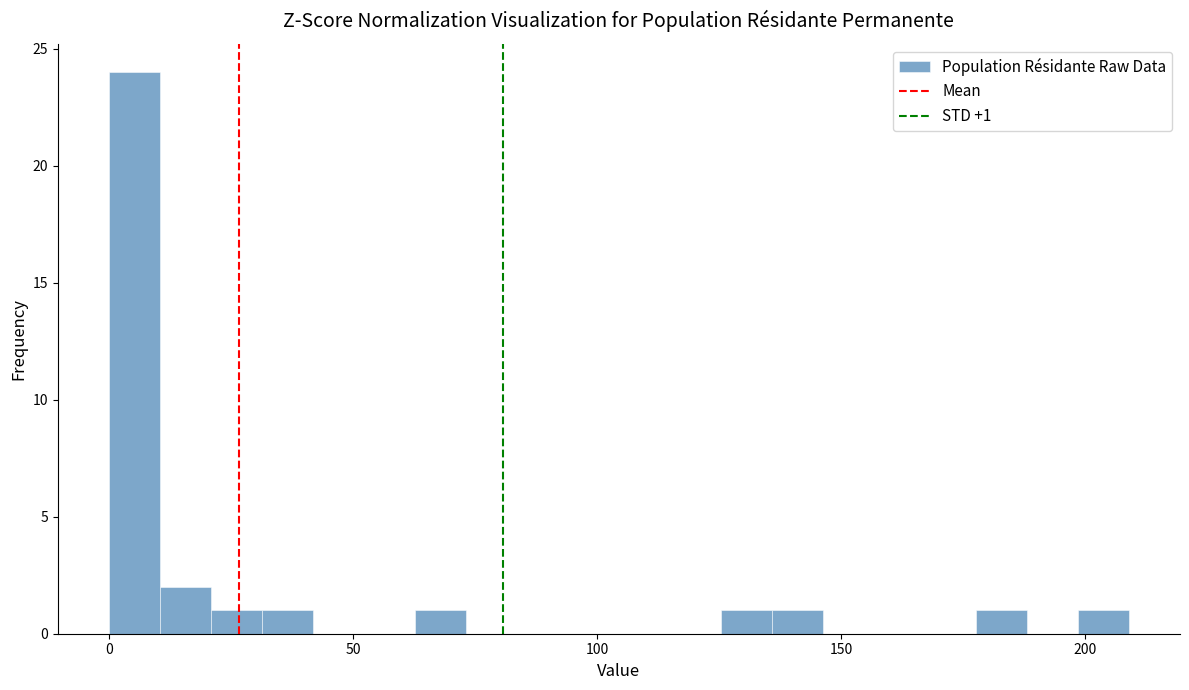

Read against the x-axis, roughly where is the centre of the tallest bar?

5